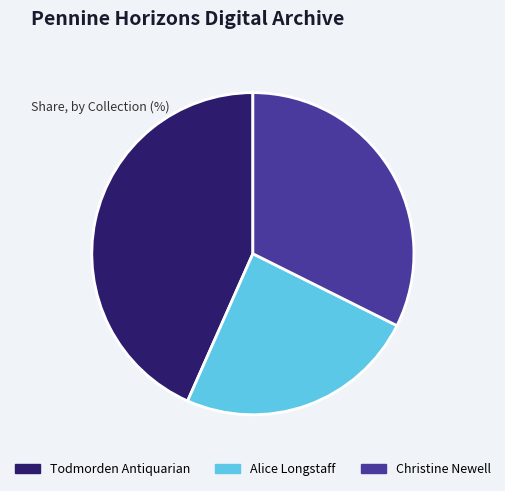

Combined, do Christine Newell and Alice Longstaff account for over 50%?

Yes